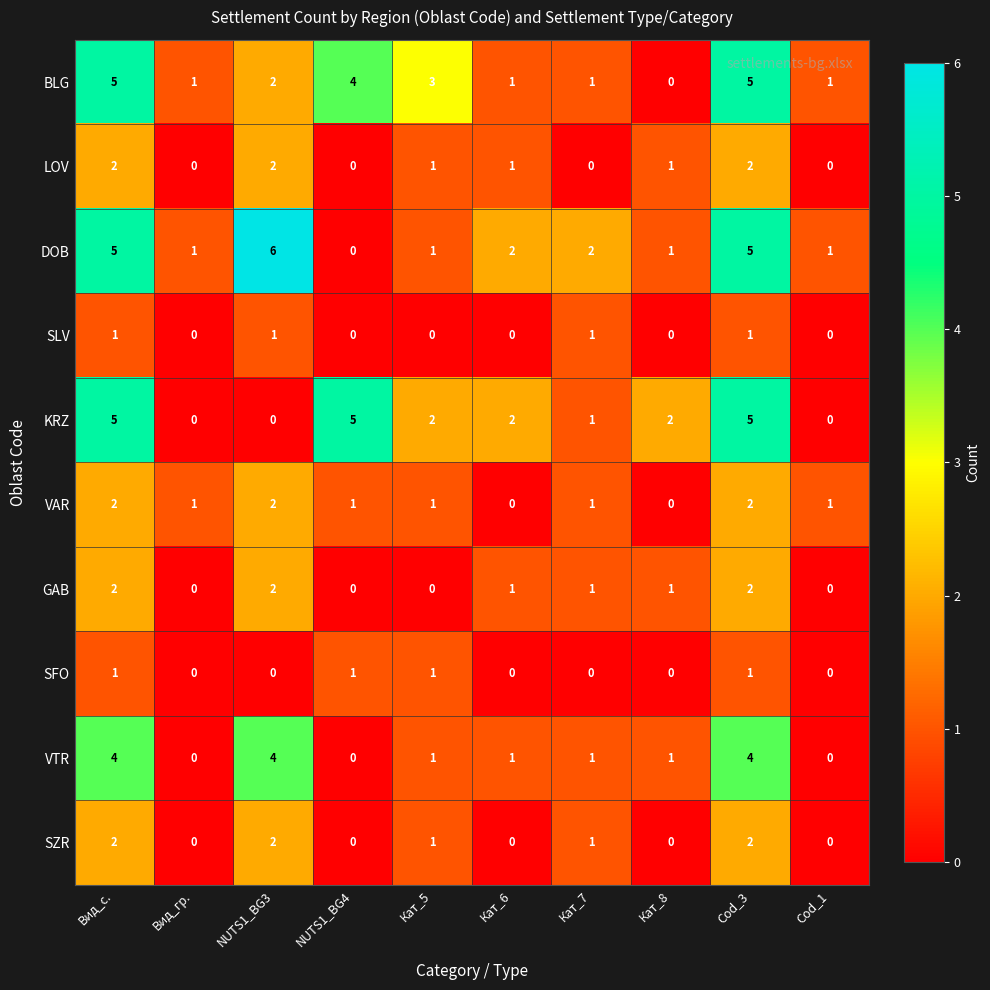

What is the difference between the second highest and second lowest values in the BLG series?

4